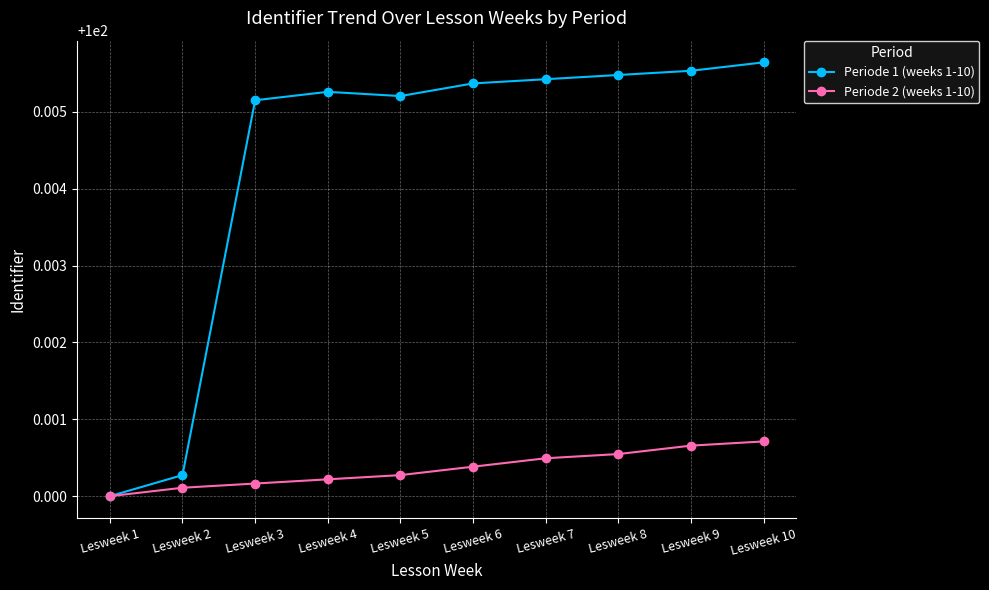

At which label is Periode 1 (weeks 1-10) closest to 100?

Lesweek 1